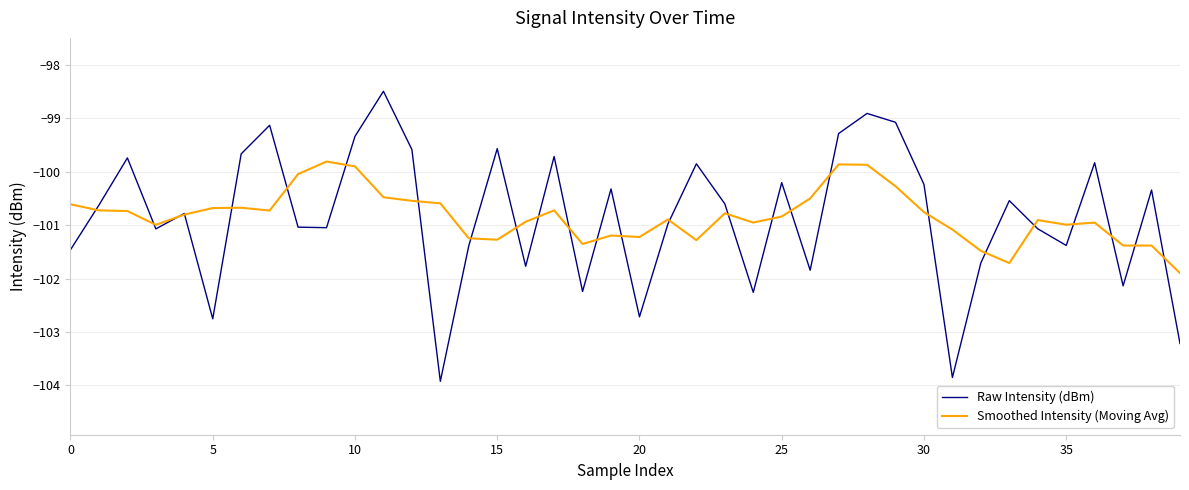

What is the maximum value shown in the chart?

-98.5